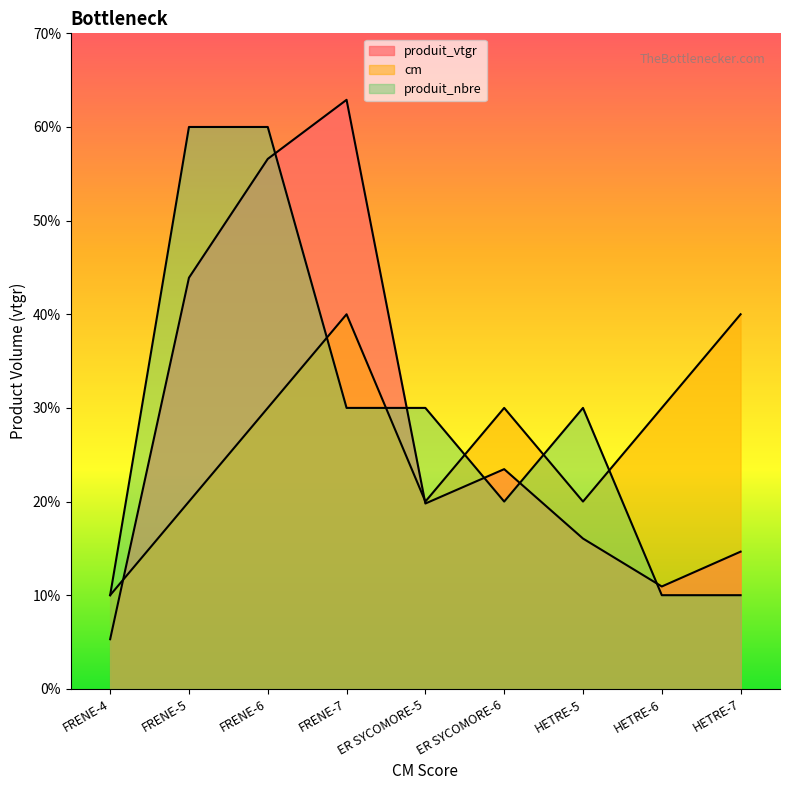

What position from the right is FRENE-4?

9